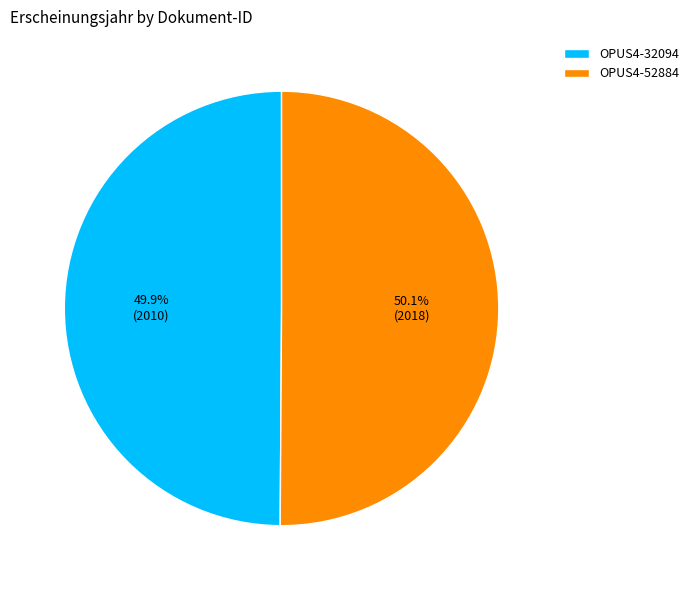

What is the ratio of the value at OPUS4-32094 to the value at OPUS4-52884?

1.0